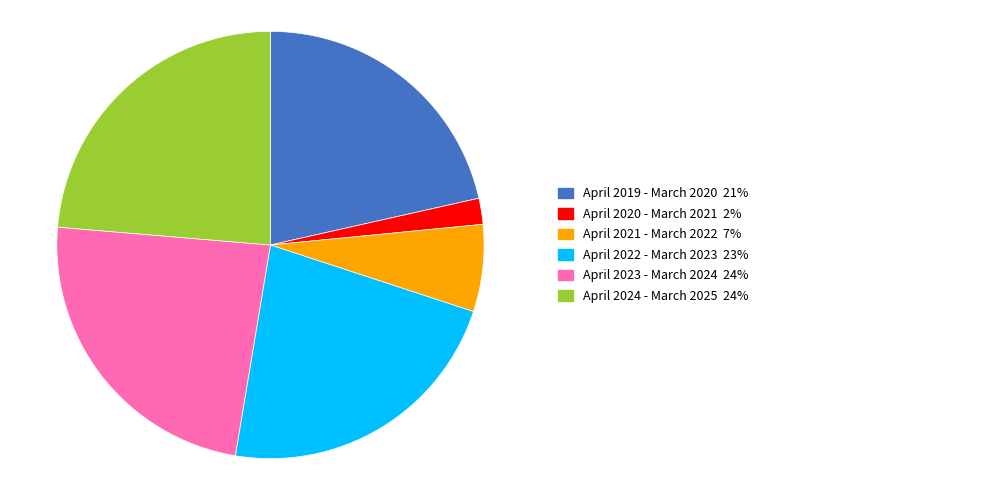

Does any single category account for the majority?

No